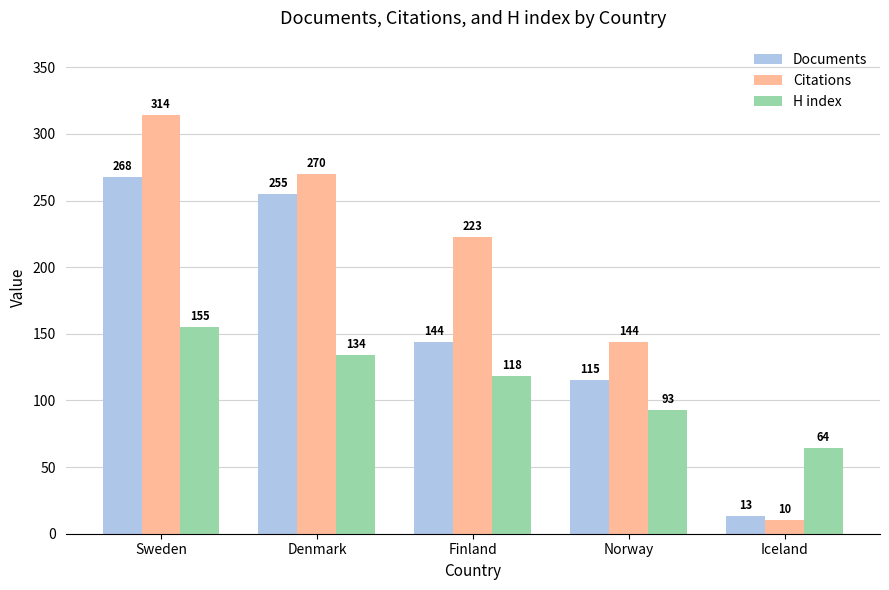

What is the spread (max minus min) of values at Sweden?

159